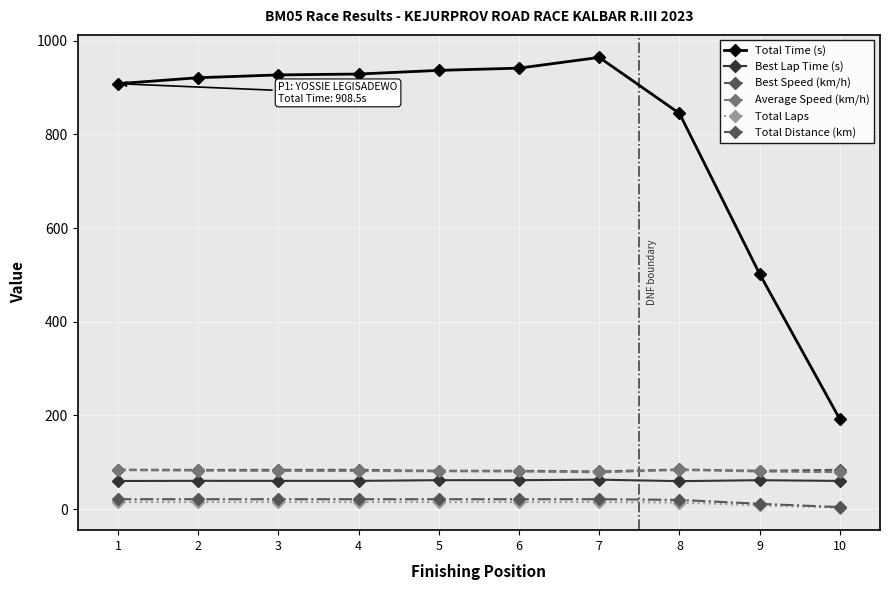

True or false: Total Laps and Best Speed (km/h) cross at least once.

False